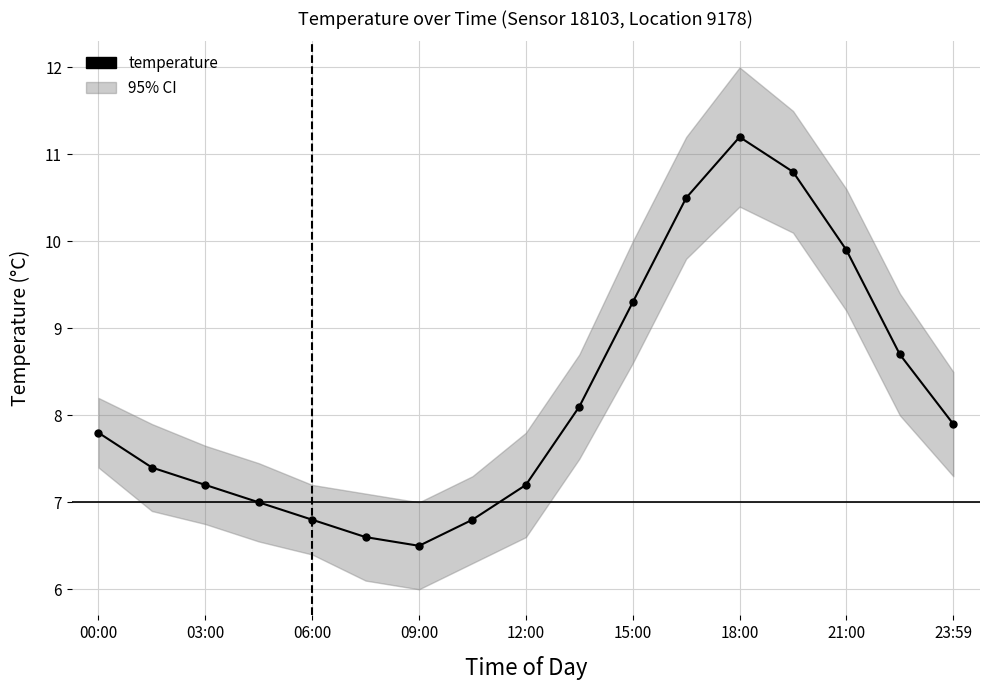

True or false: the data has more than 2 interior local peaks.

False